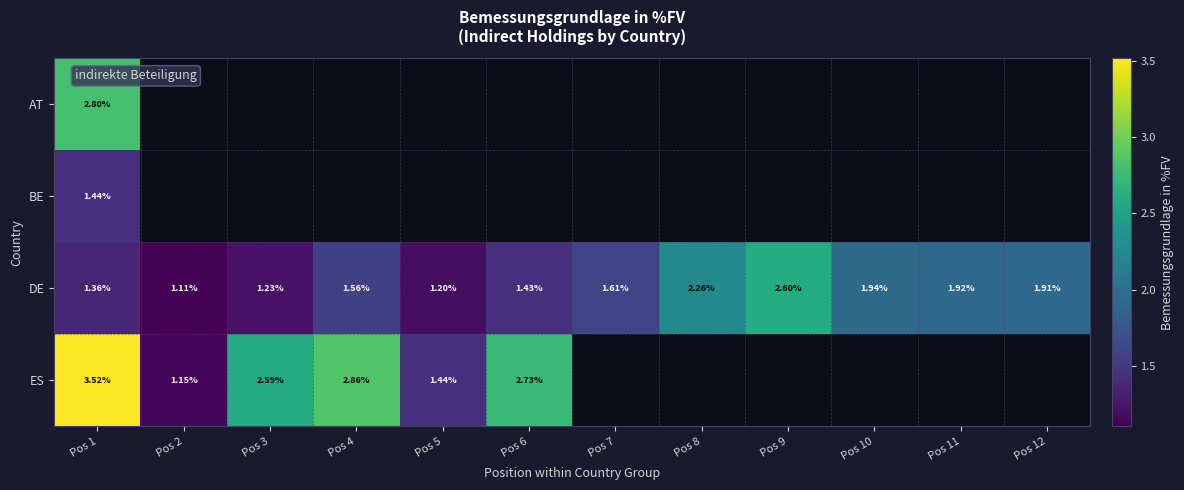

The DE series shows 1.9 at Pos 11. True or false?

True